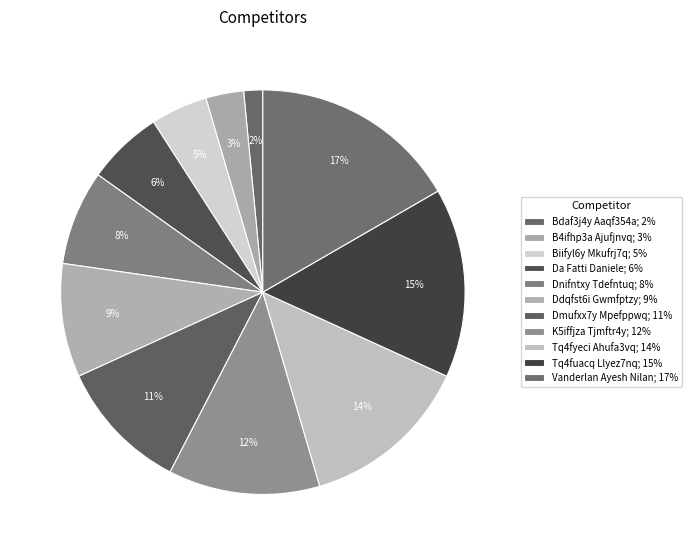

To the nearest percent, what portion does Vanderlan Ayesh Nilan represent?

17%